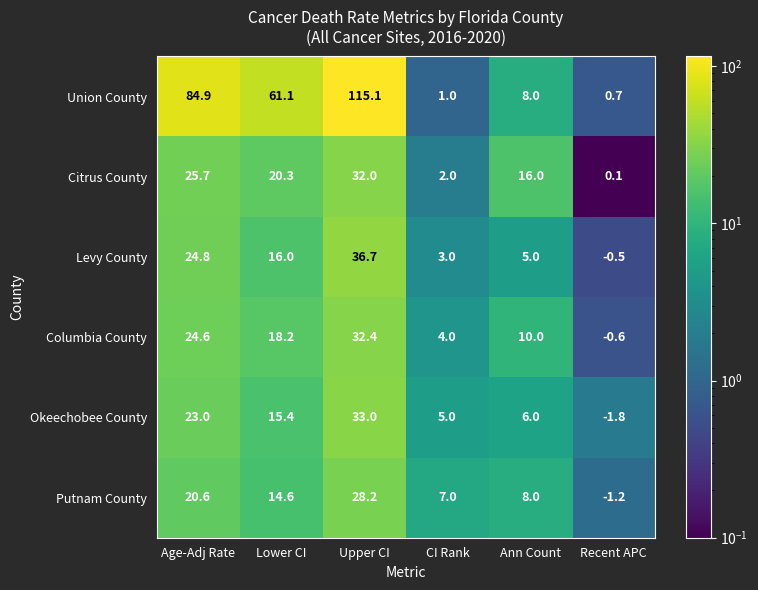

What is the average value of the Putnam County series?

12.9